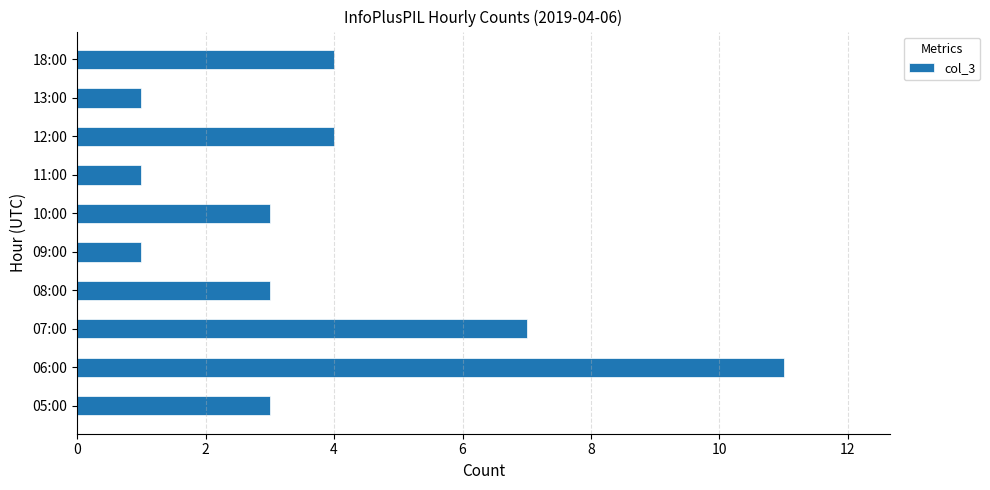

What is the difference between the maximum and minimum values?

10